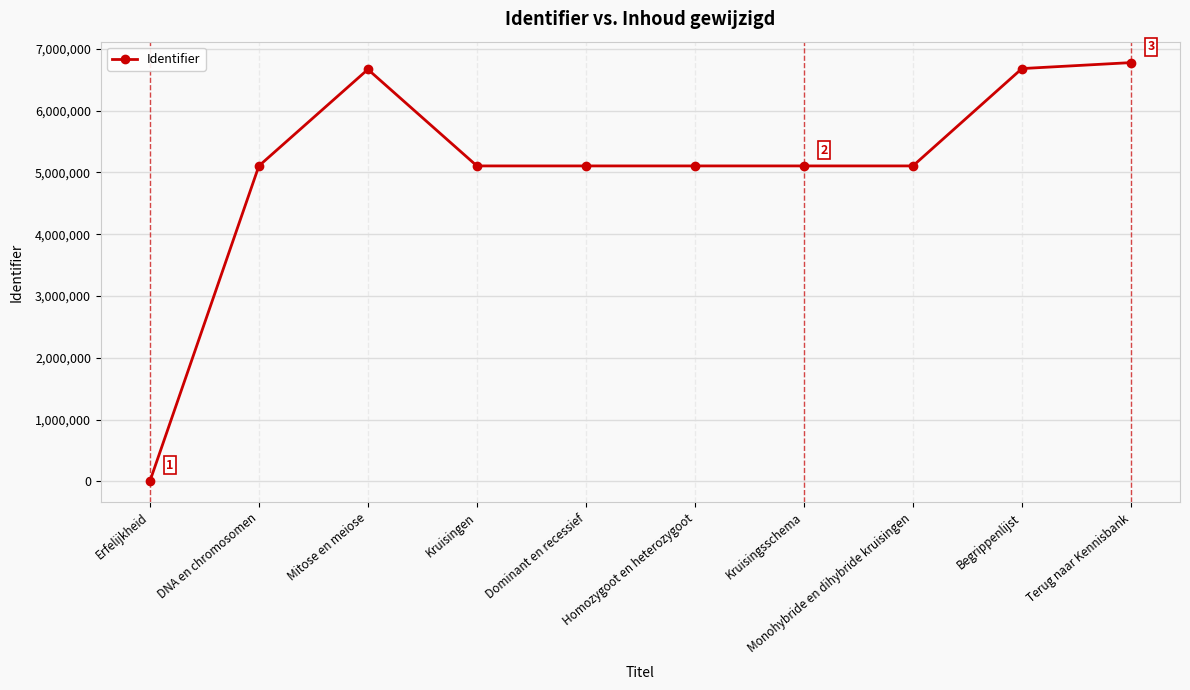

At which label does the data first exceed 5104898?

Mitose en meiose